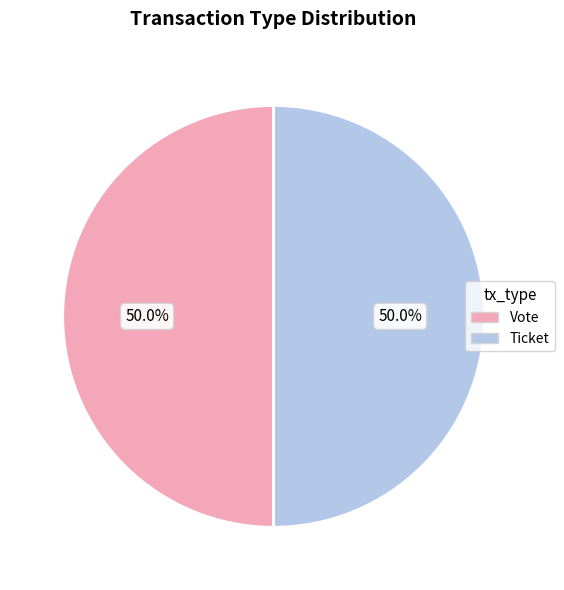

What is the ratio of the value at Vote to the value at Ticket?

1.0